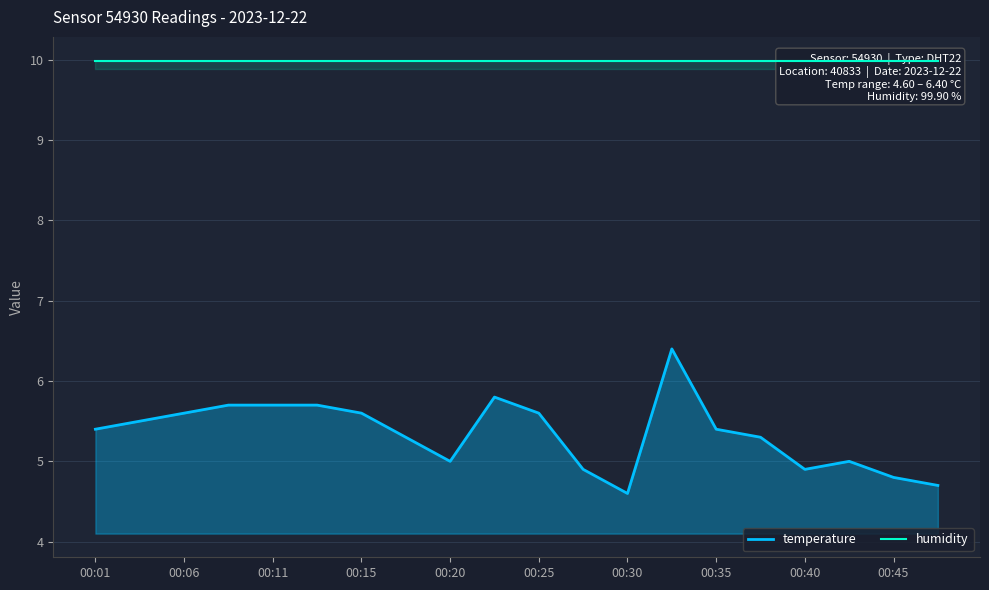

True or false: temperature and humidity cross at least once.

False